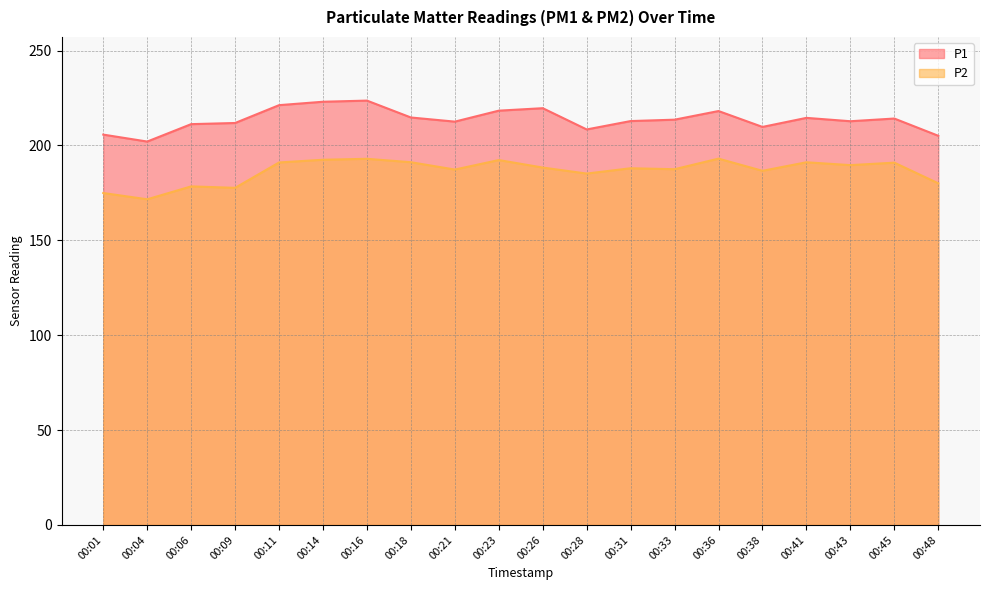

List the labels in order of P1 value, smallest first.

00:04, 00:48, 00:01, 00:28, 00:38, 00:06, 00:09, 00:21, 00:43, 00:31, 00:33, 00:45, 00:41, 00:18, 00:36, 00:23, 00:26, 00:11, 00:14, 00:16